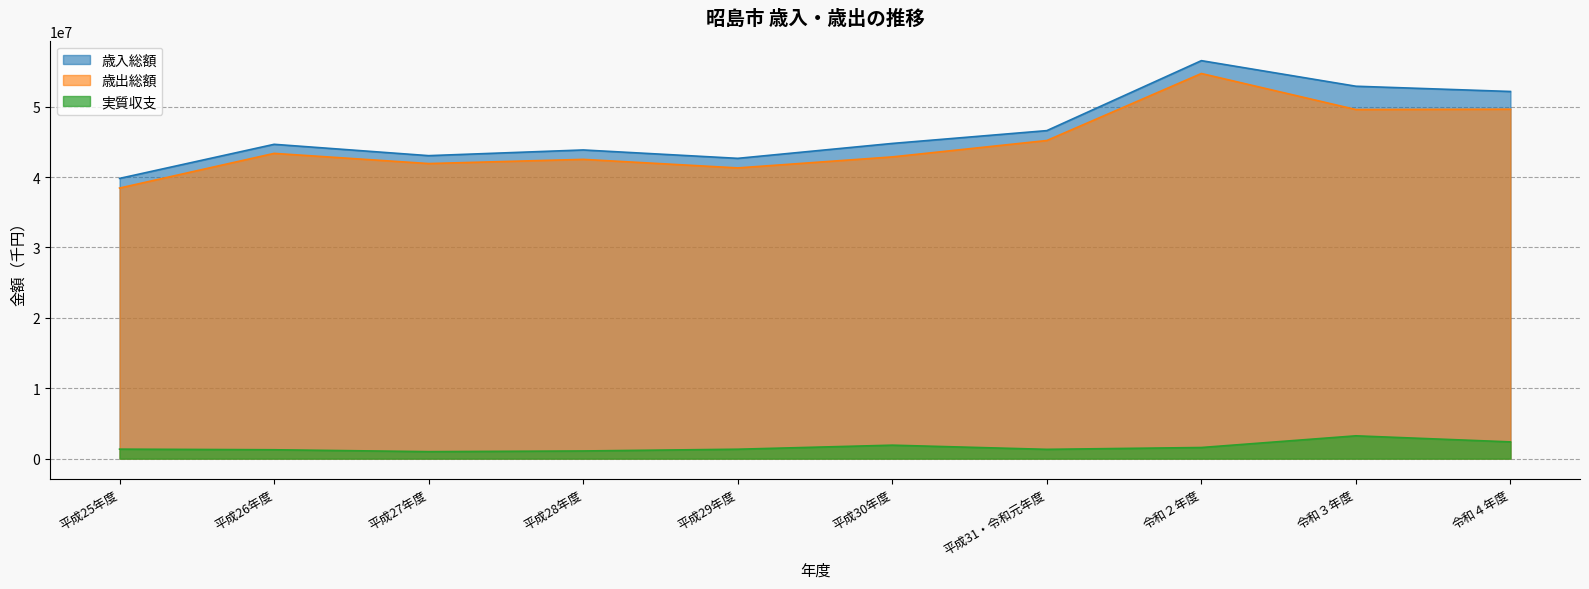

What is the value of the 実質収支 point at the 4th from the left?

1088612